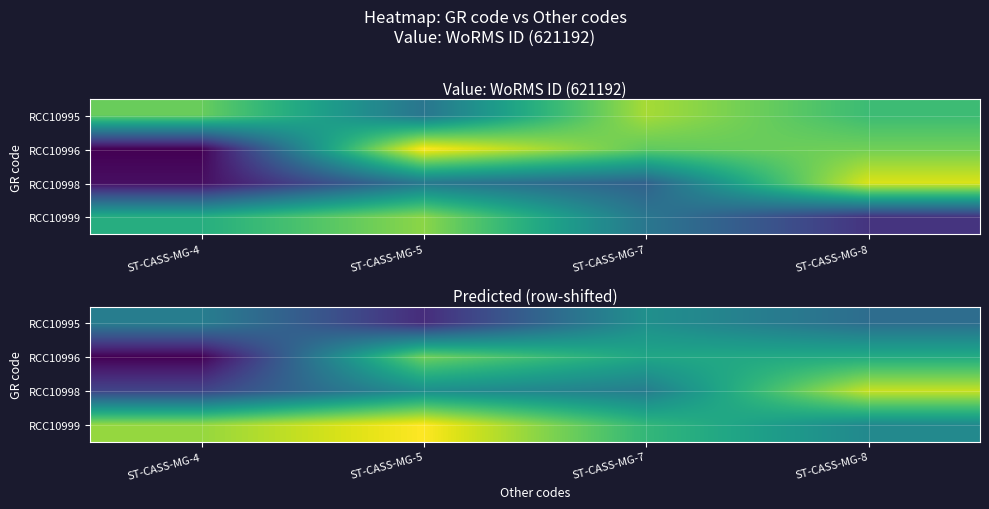

Rank the series by their maximum value, from lowest to highest.

RCC10995, RCC10996, RCC10998, RCC10999